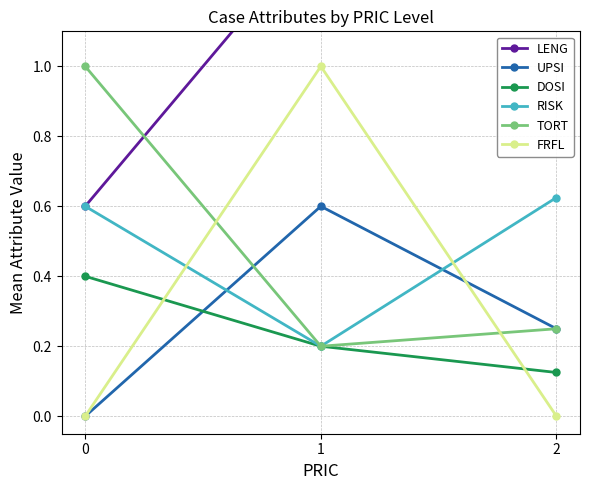

Is the value of DOSI at 2 greater than the value of FRFL at 2?

Yes